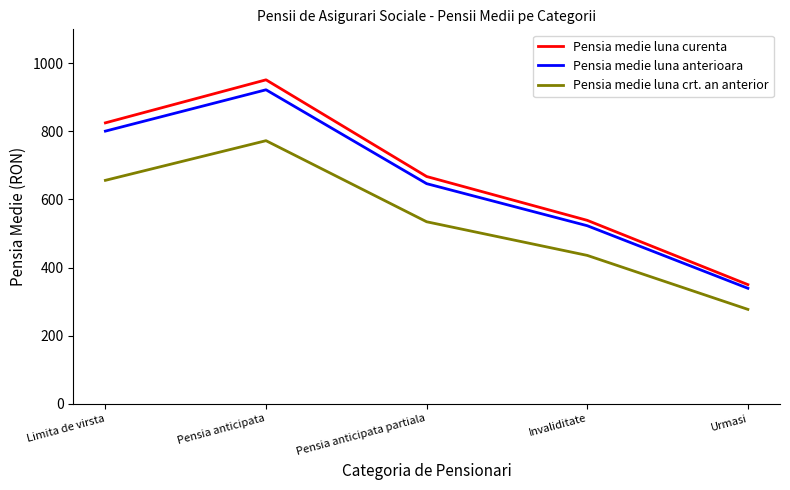

What is the difference between the Pensia medie luna curenta values at Urmasi and Invaliditate?

188.9